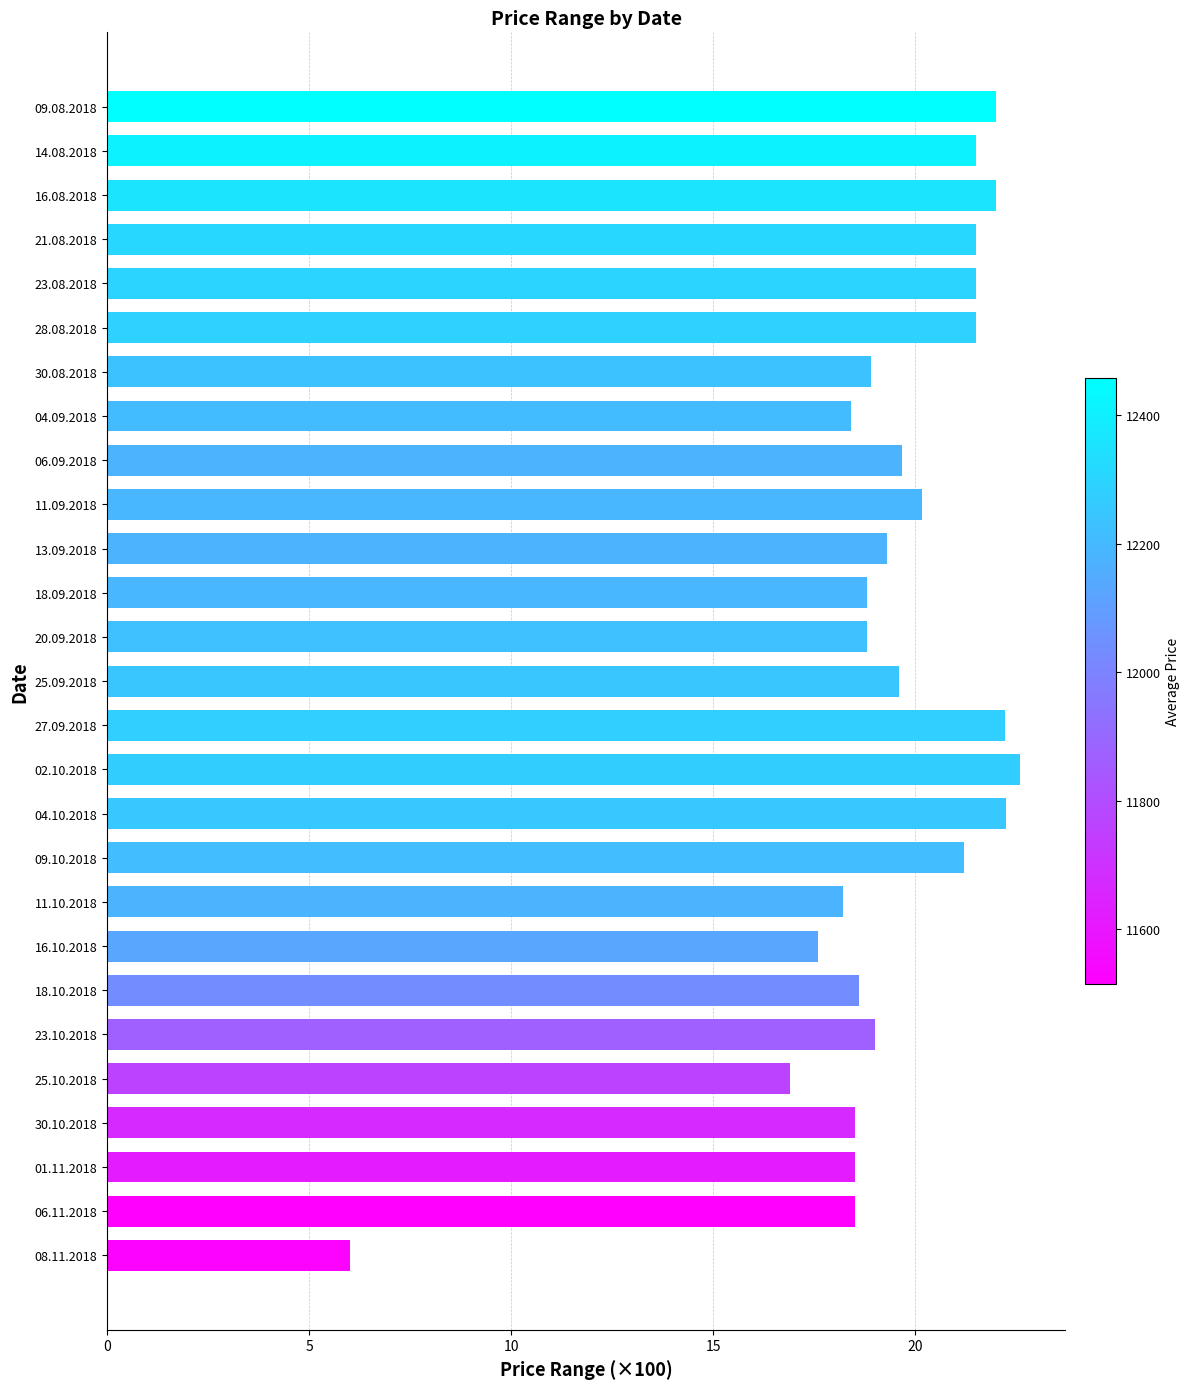

Are the bars grouped side by side (vs. stacked)?

No